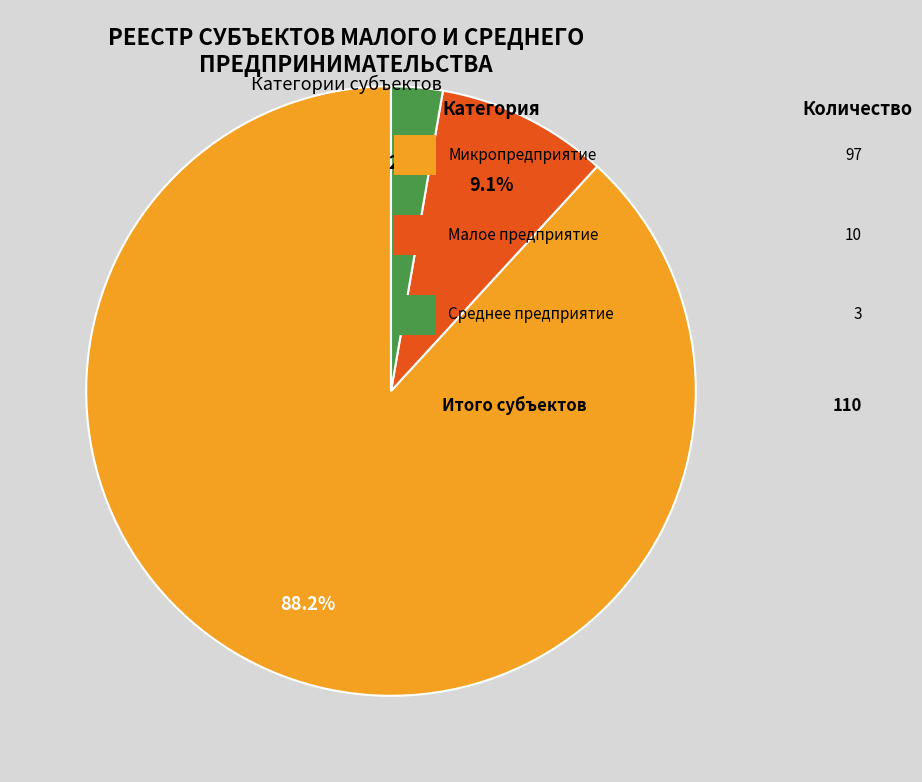

Count the number of slices in the pie.

3